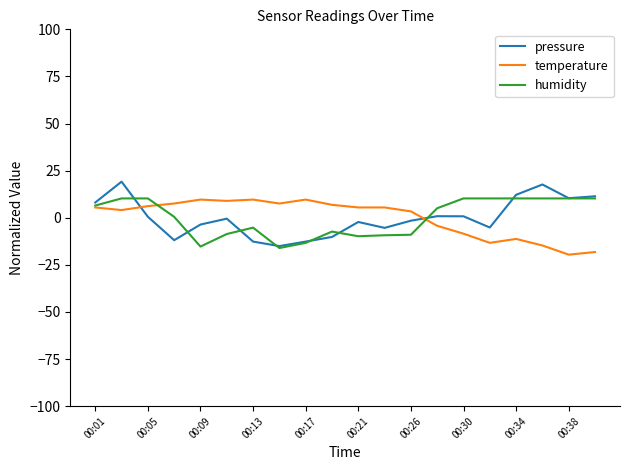

What is the minimum value shown in the chart?

-19.6